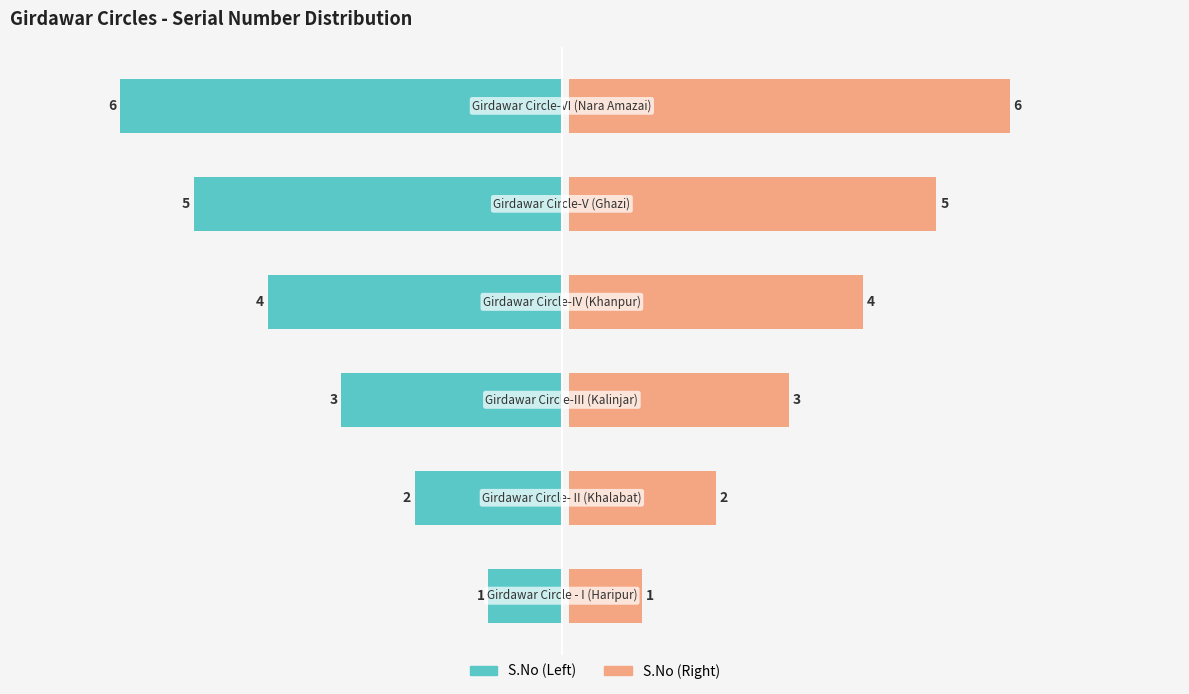

Which series has the largest total across all categories?

S.No (Right)